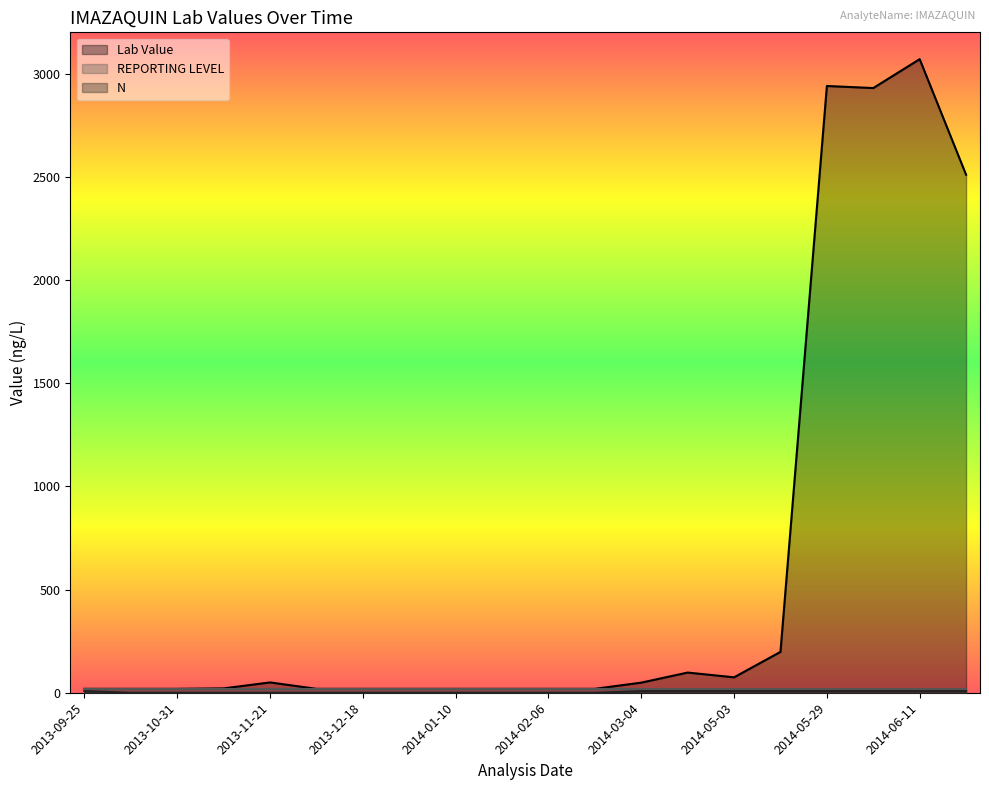

What position from the left is 2013-11-07?

4